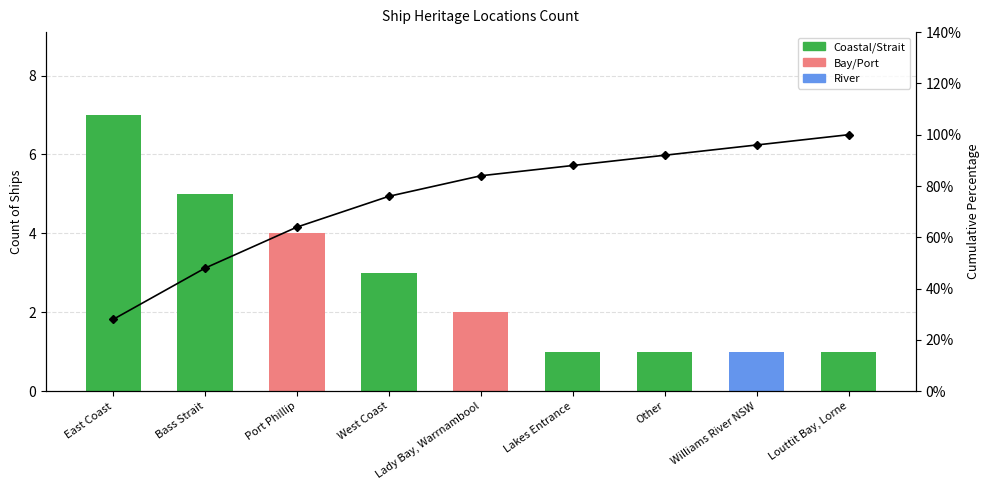

Reading left to right, what are all the values shown in this chart?

East Coast=0.3	Bass Strait=0.5	Port Phillip=0.6	West Coast=0.8	Lady Bay, Warrnambool=0.8	Lakes Entrance=0.9	Other=0.9	Williams River NSW=1.0	Louttit Bay, Lorne=1.0